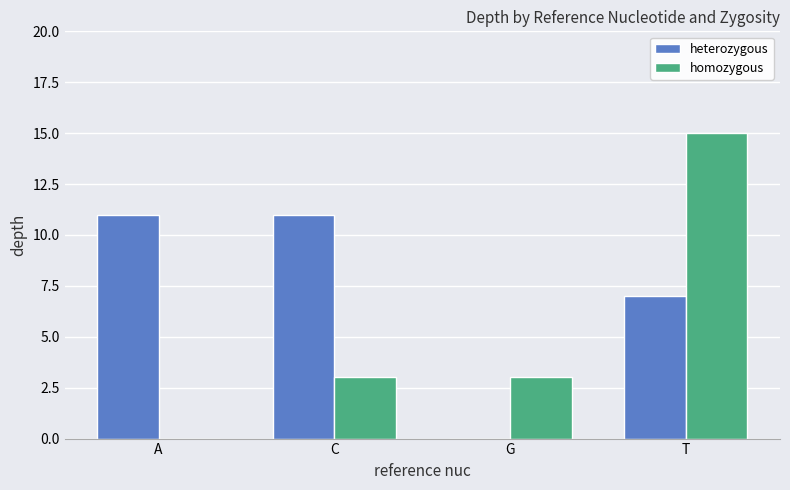

What is the sum of the heterozygous values at G and A?

11